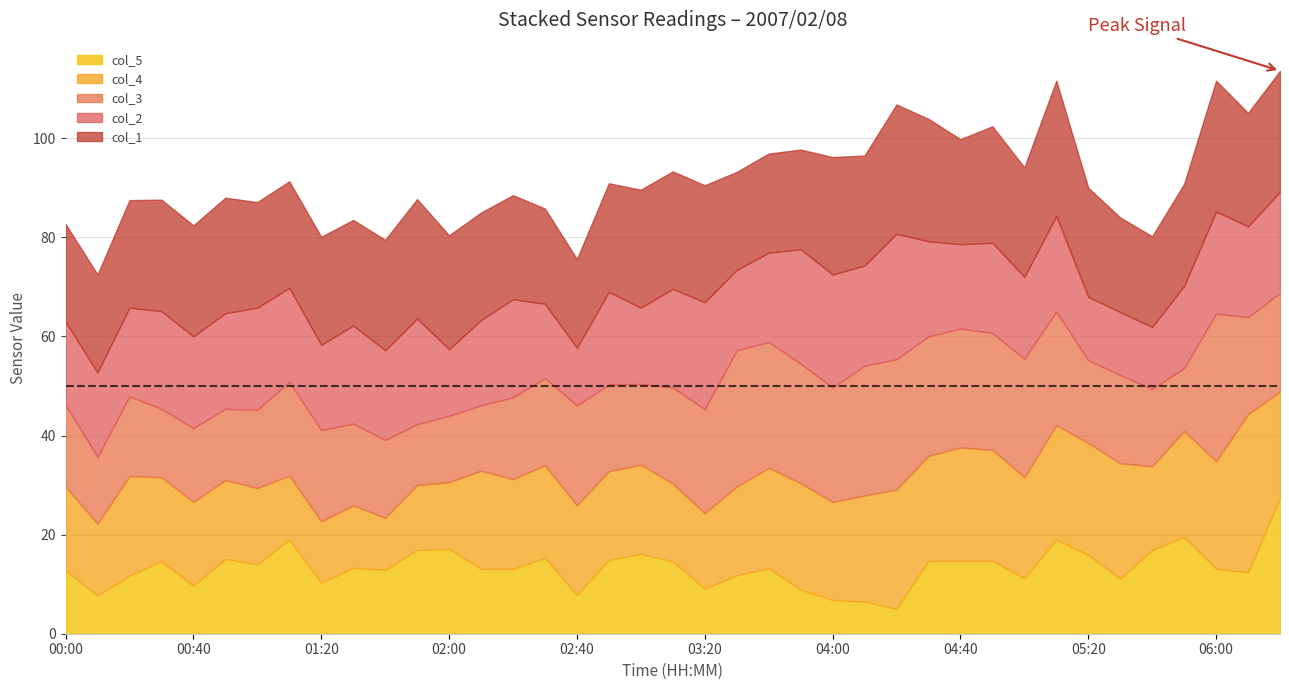

What position from the left is 05:10?

32